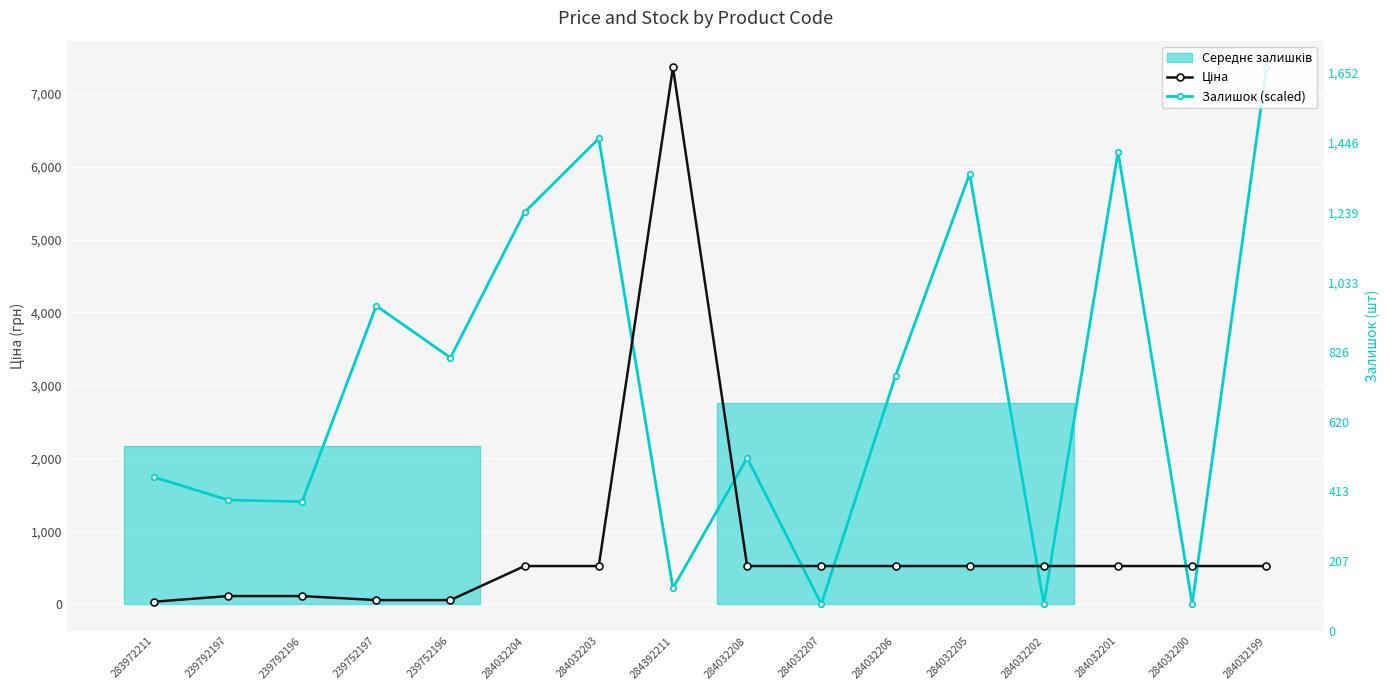

True or false: Залишок (scaled) has more than 0 interior local peaks.

True